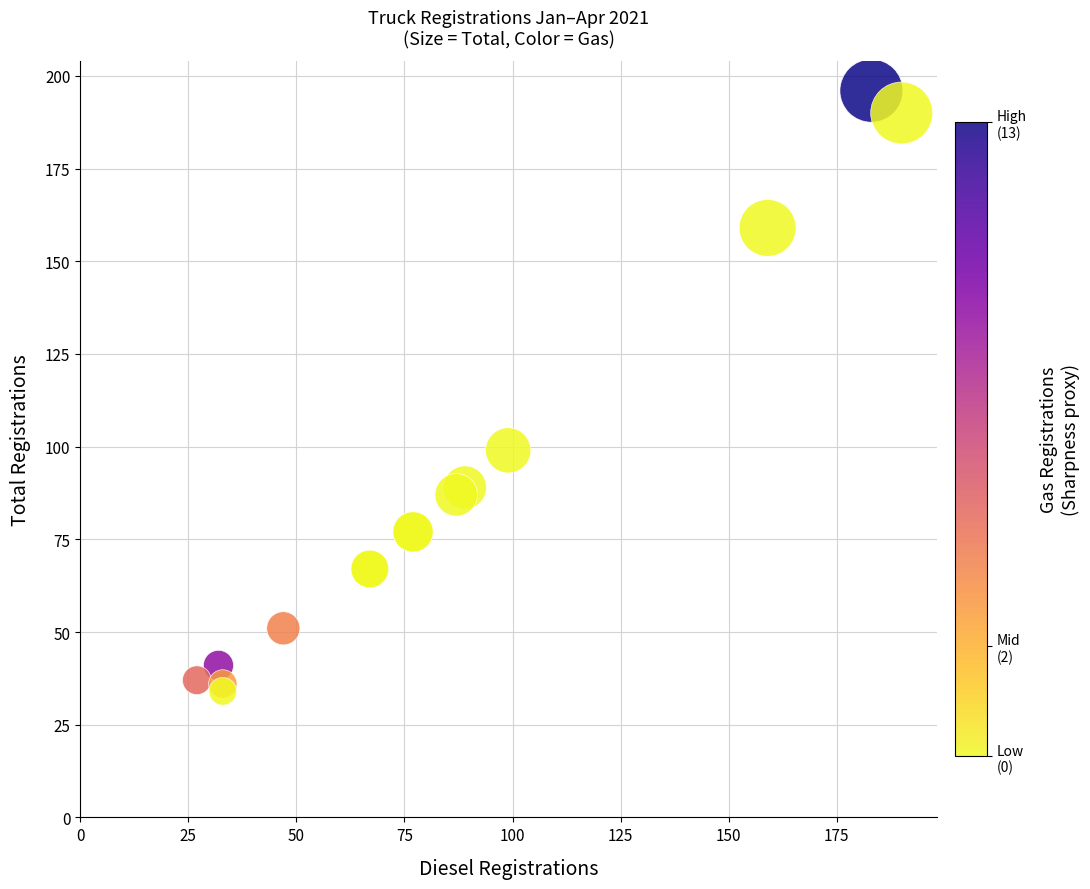

What Y value in the scatter plot is closest to 115?

99